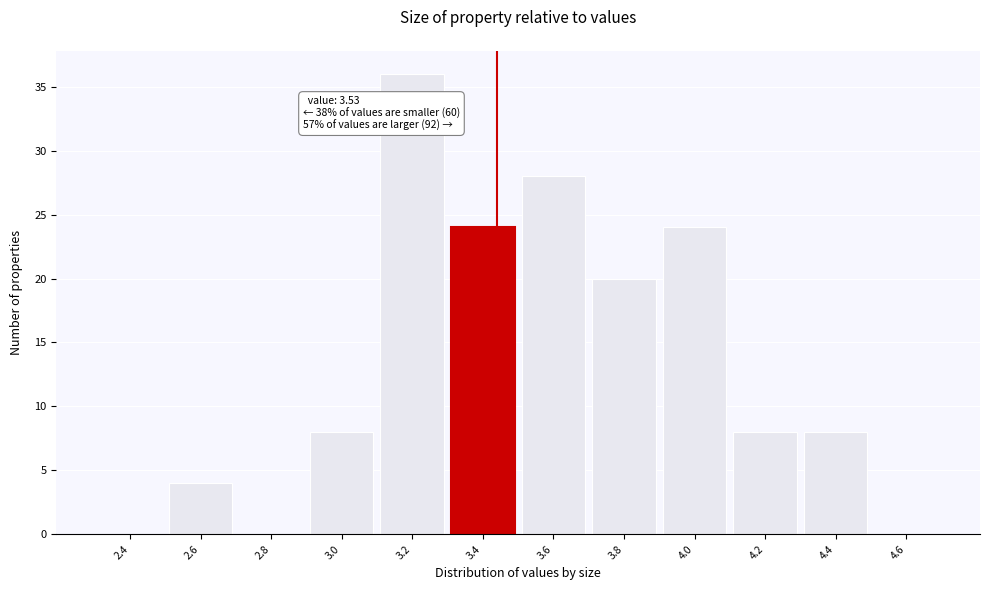

Reading left to right, what are all the values shown in this chart?

2.4=0	2.6=4	2.8=0	3.0=8	3.2=36	3.4=24	3.6=28	3.8=20	4.0=24	4.2=8	4.4=8	4.6=0